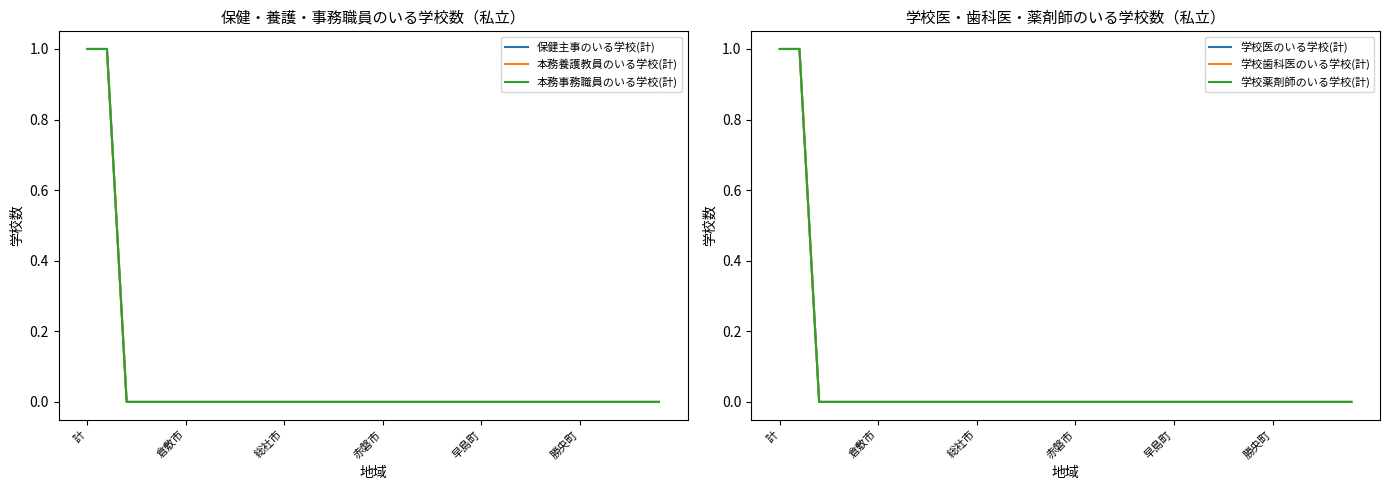

Is it true that 本務養護教員のいる学校(計) equals -1 at 赤磐市?

False